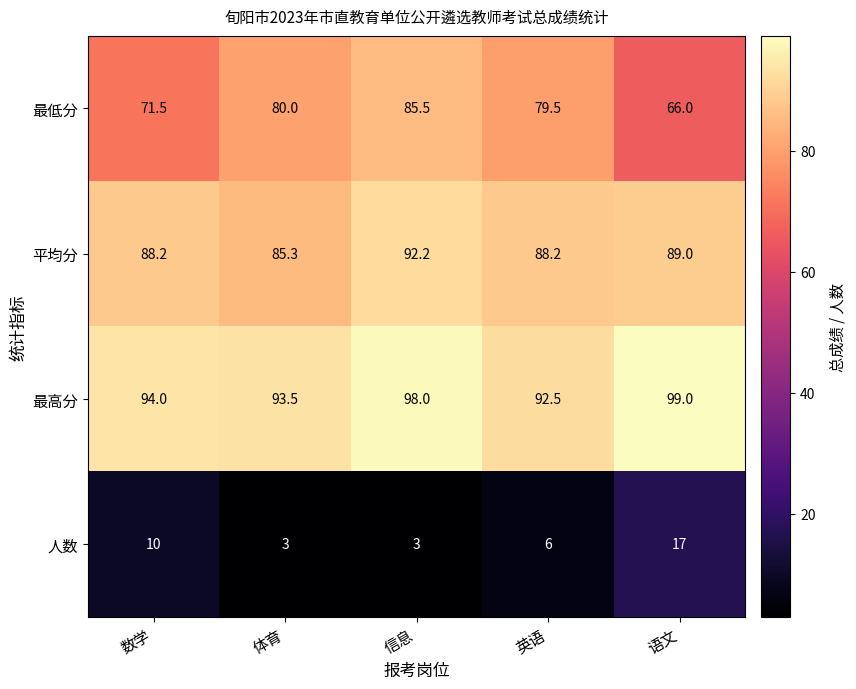

List the series in order of their peak value, highest first.

最高分, 平均分, 最低分, 人数